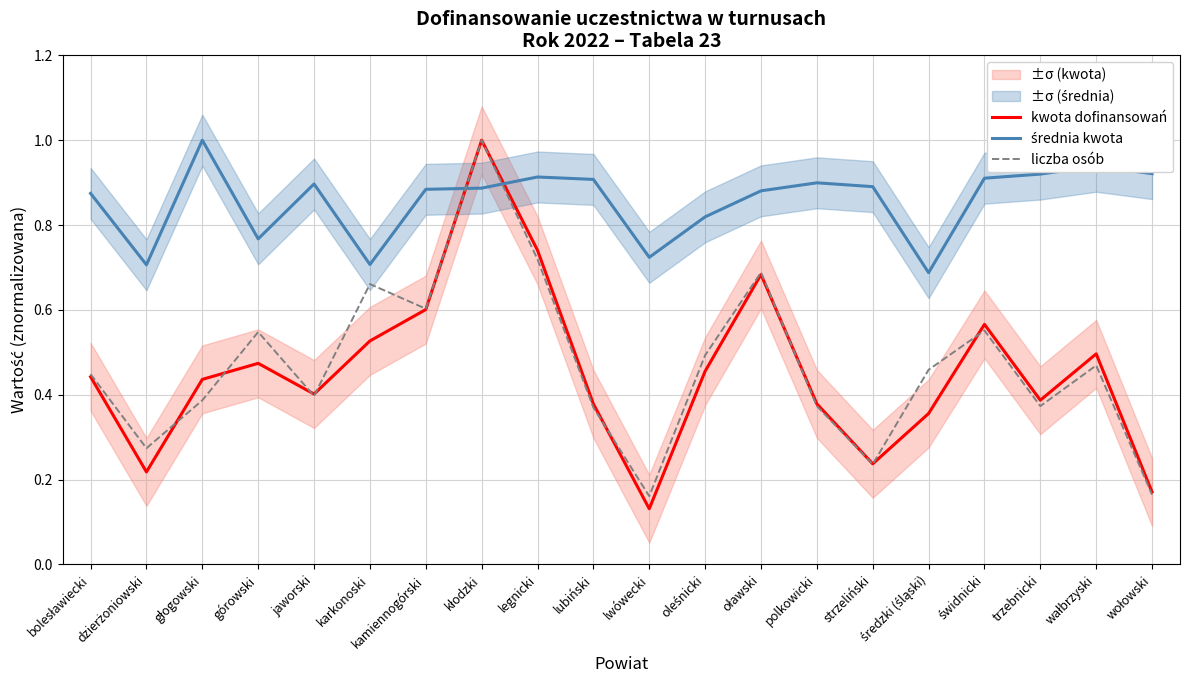

Which category has the lowest value across all series?

lwówecki